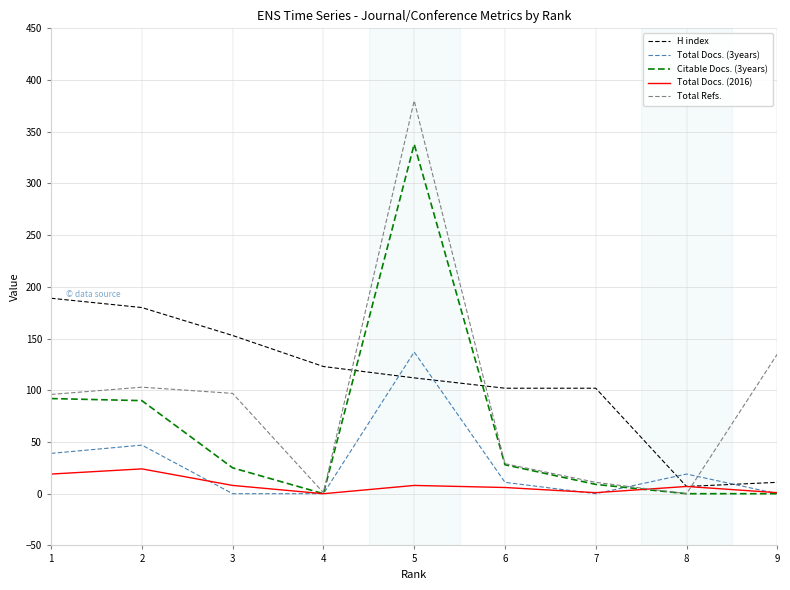

At which category is the sum across all series the highest?

5